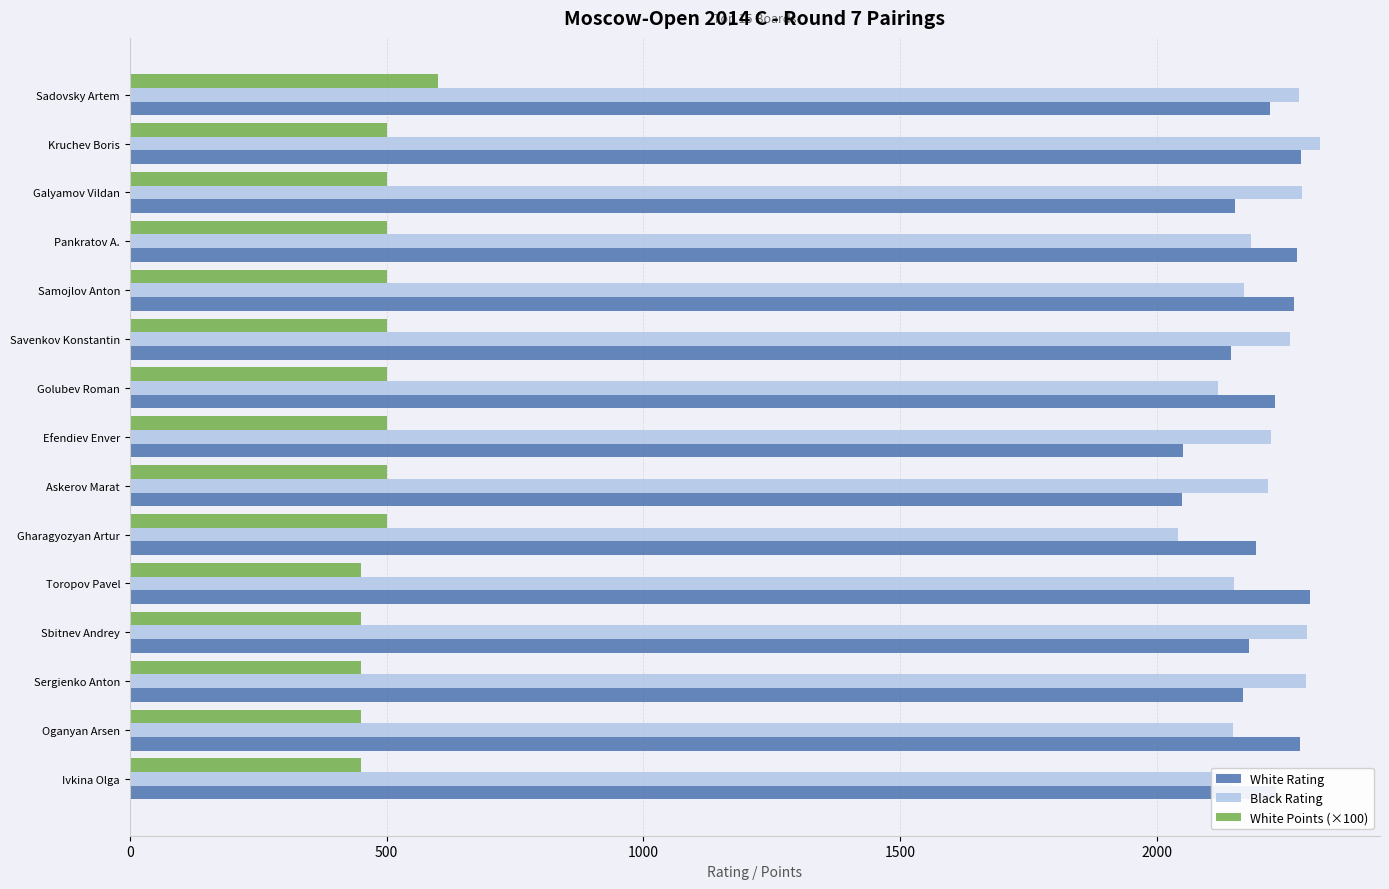

What is the spread (max minus min) of values at Savenkov Konstantin?

1760